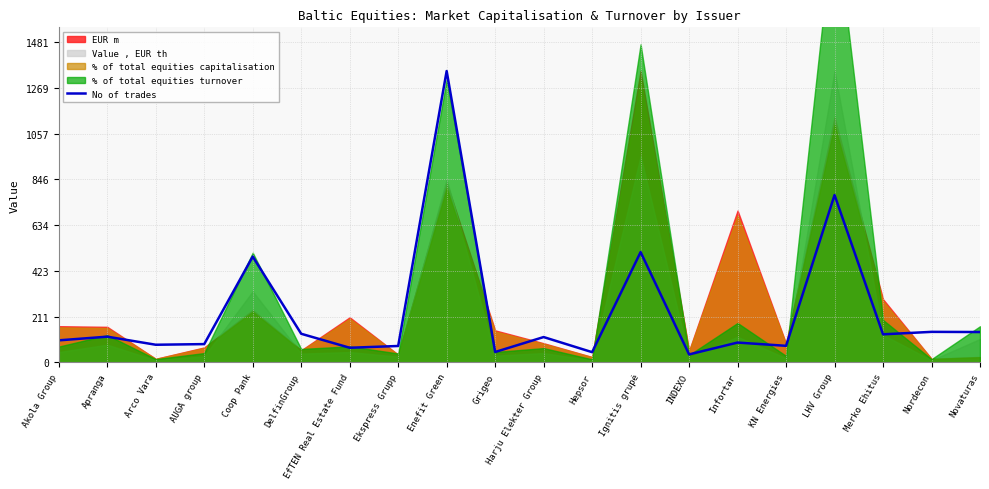

How many points are higher than both their immediate neighbors (excluding endpoints)?

8